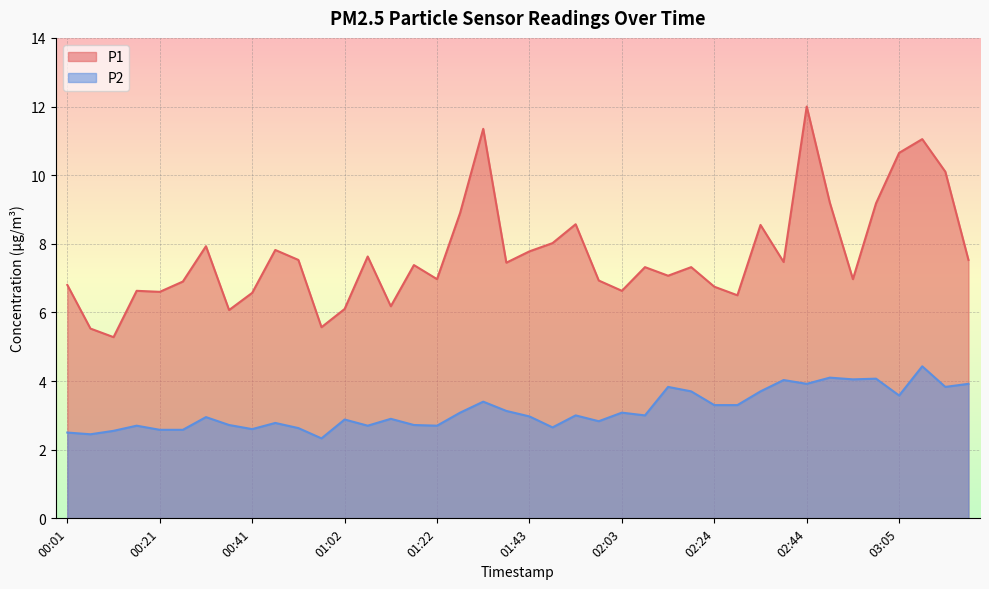

Reading left to right, transcribe all the data shown in this chart.

P1: 6.8	5.5	5.3	6.6	6.6	6.9	7.9	6.1	6.6	7.8	7.5	5.6	6.1	7.6	6.2	7.4	7.0	8.9	11.3	7.5	7.8	8.0	8.6	6.9	6.6	7.3	7.1	7.3	6.8	6.5	8.6	7.5	12.0	9.2	7.0	9.2	10.7	11.1	10.1	7.5
P2: 2.5	2.5	2.5	2.7	2.6	2.6	3.0	2.7	2.6	2.8	2.6	2.3	2.9	2.7	2.9	2.7	2.7	3.1	3.4	3.1	3.0	2.6	3.0	2.8	3.1	3.0	3.8	3.7	3.3	3.3	3.7	4.0	3.9	4.1	4.0	4.1	3.6	4.4	3.8	3.9